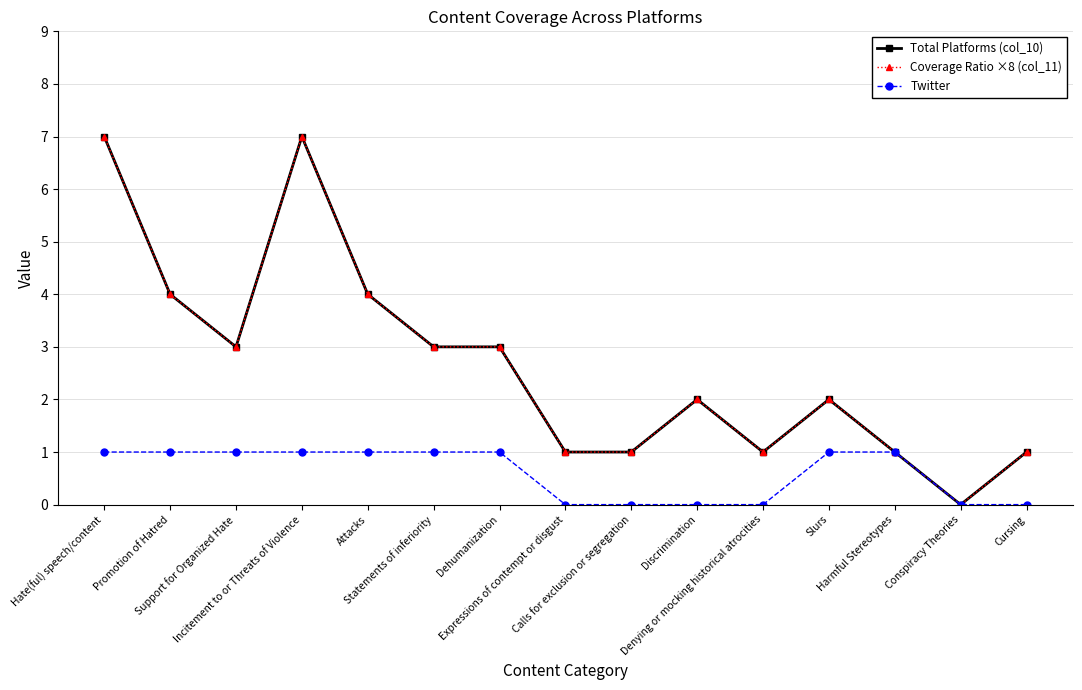

Which has a higher value, Cursing or Dehumanization?

Dehumanization